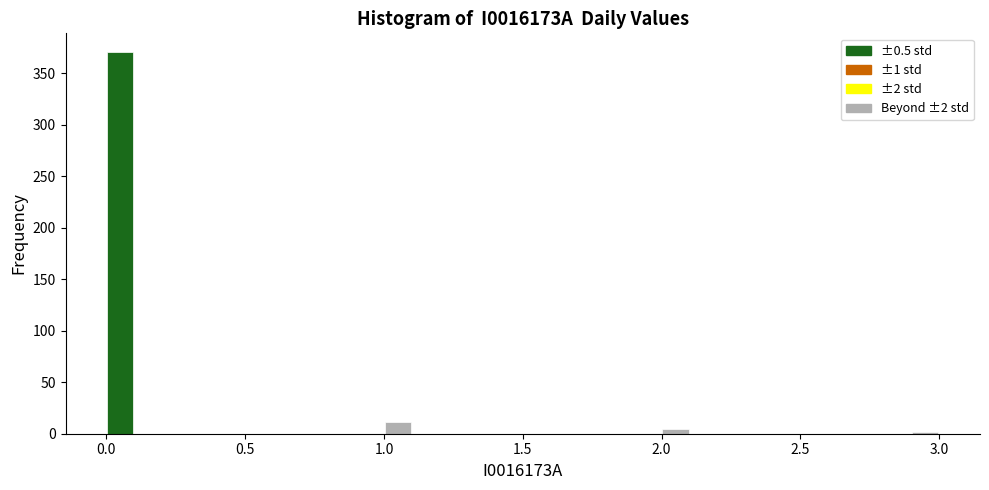

Around what value on the x-axis is the tallest bar? Give the approximate position of its centre, as read against the axis.

0.05